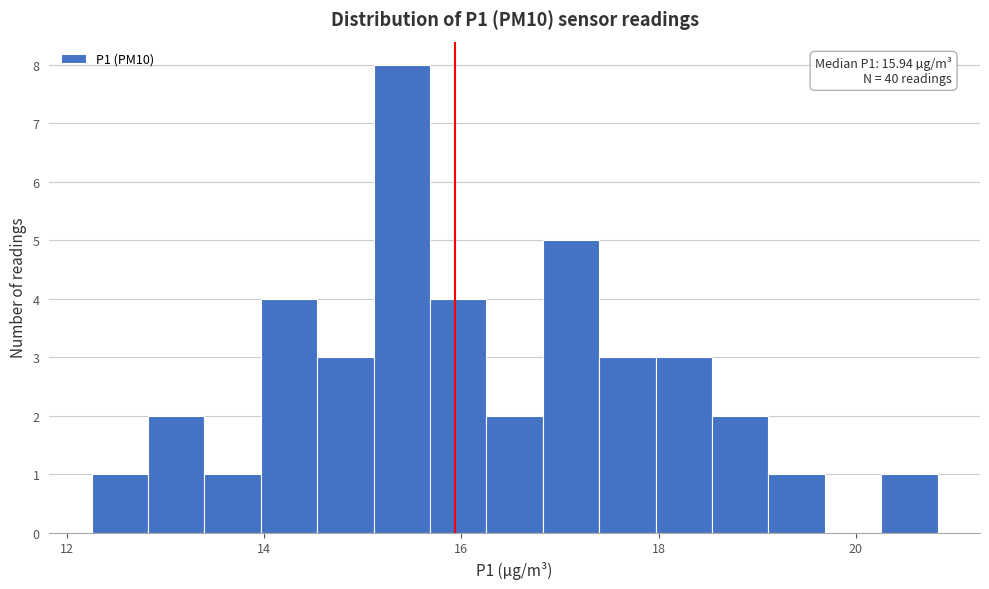

Read against the x-axis, roughly where is the centre of the tallest bar?

15.4